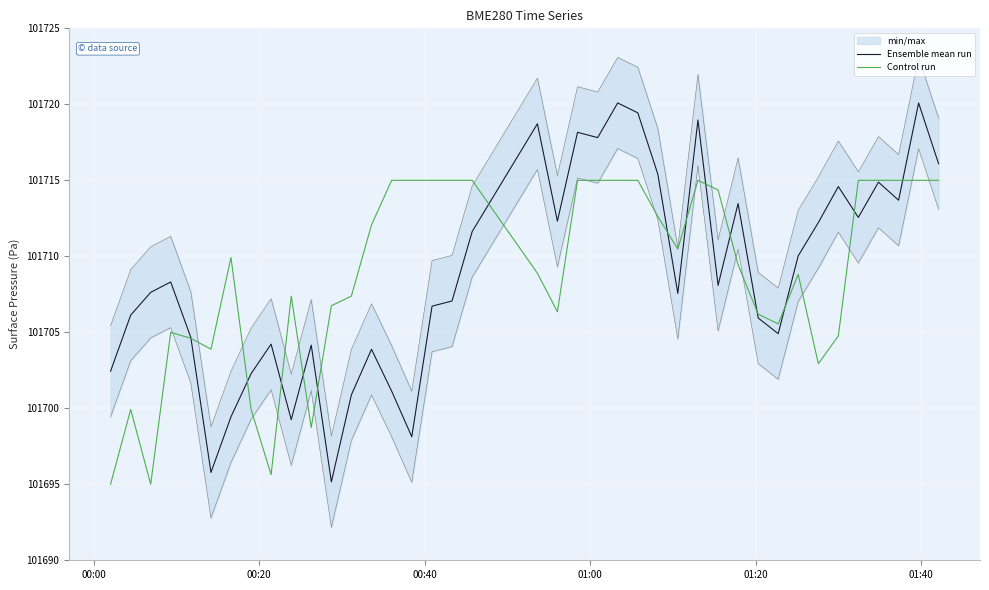

What is the minimum value for Control run?

101695.0